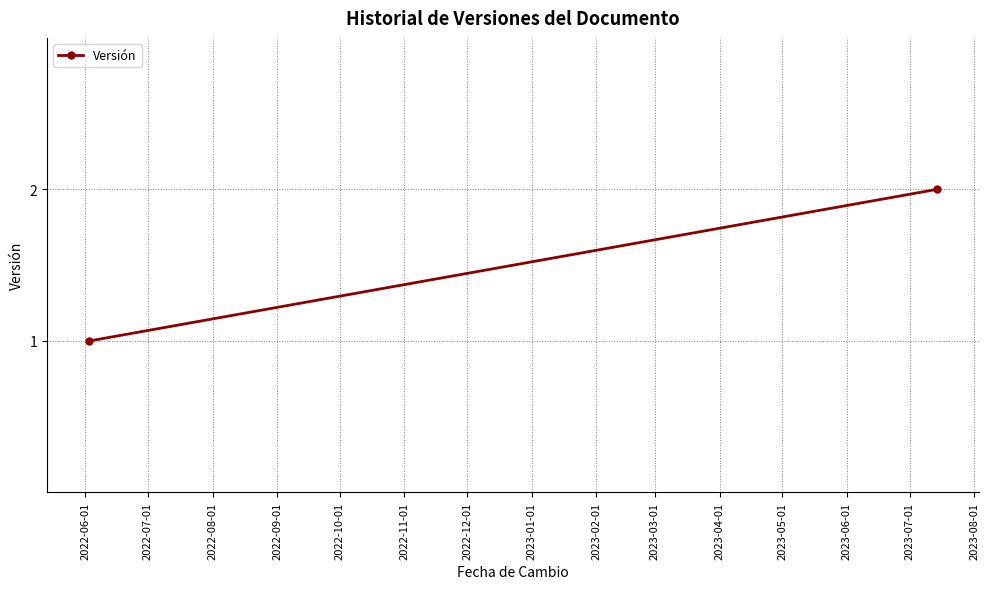

What is the difference between the maximum and minimum values?

1